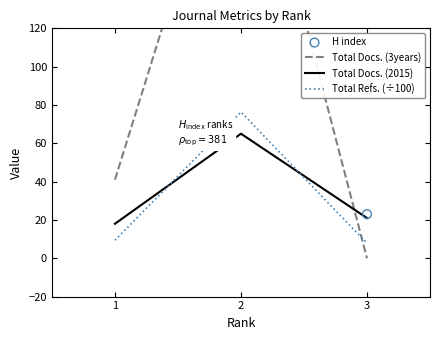

Is the value of Total Docs. (2015) at 1 greater than the value of Total Docs. (3years) at 3?

Yes